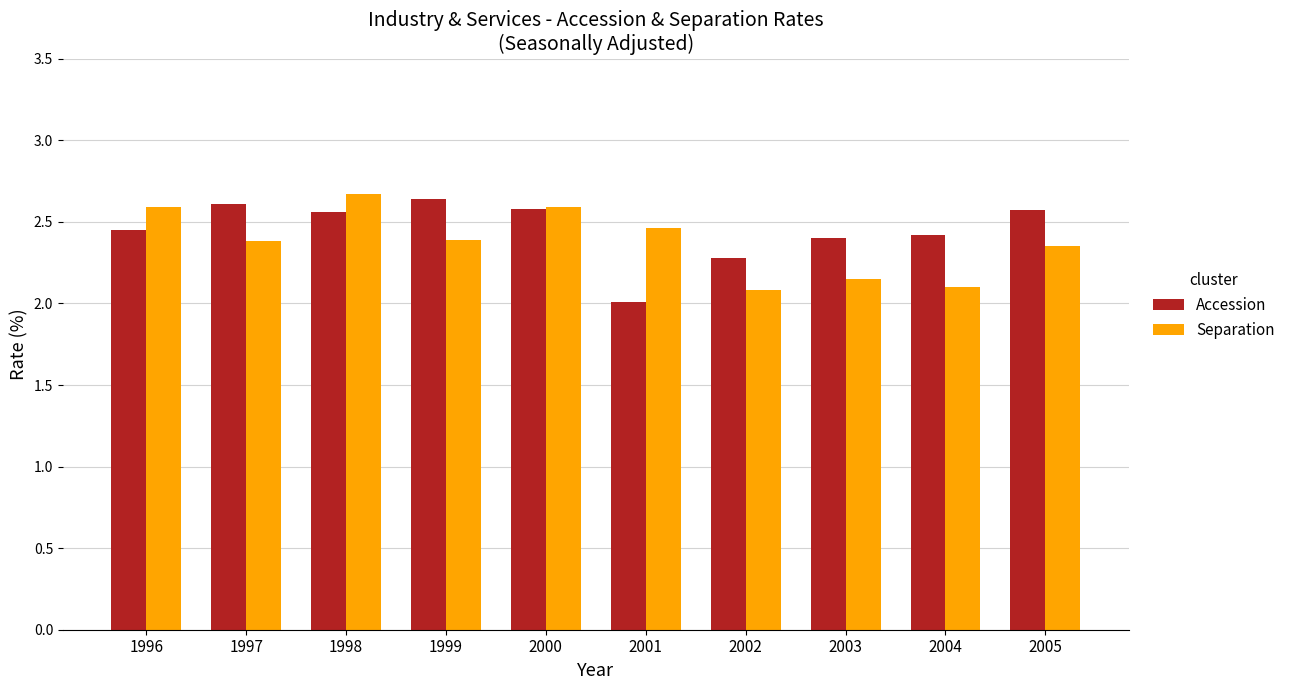

What is the total value across all series at 1997?

5.0